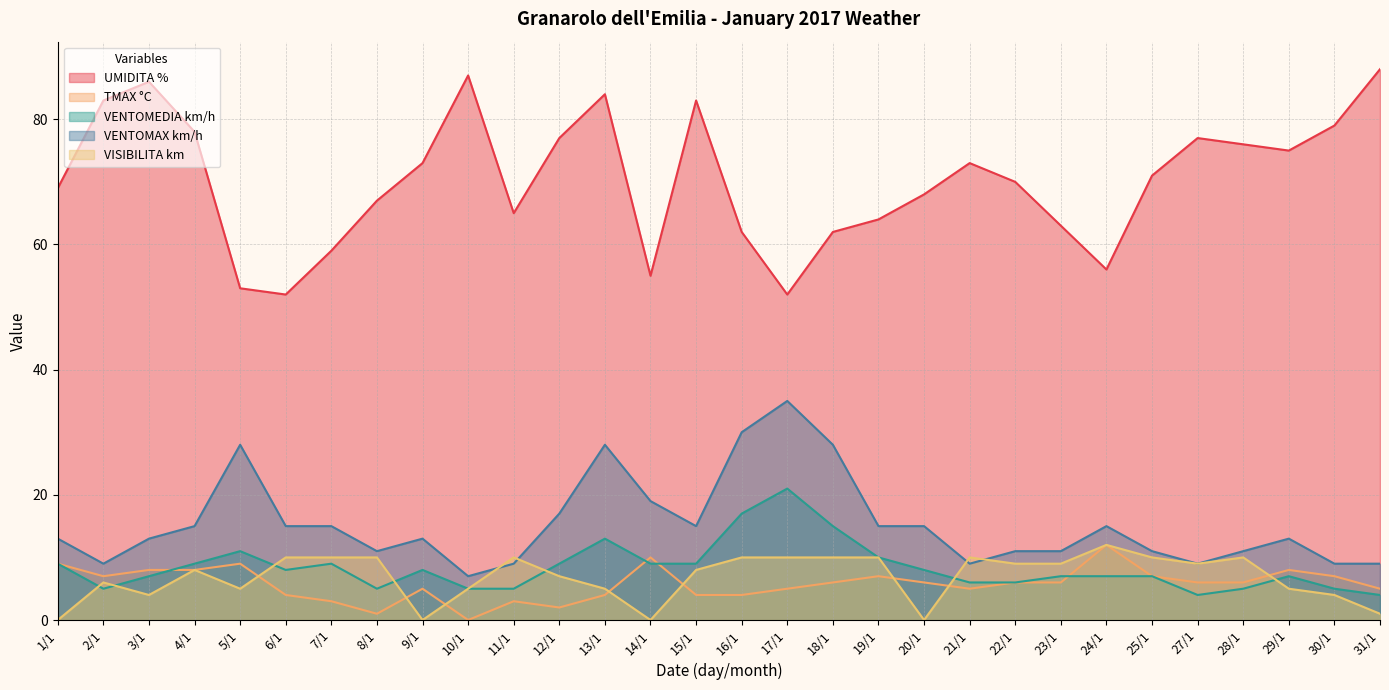

At which label does VISIBILITA km first exceed 9?

6/1